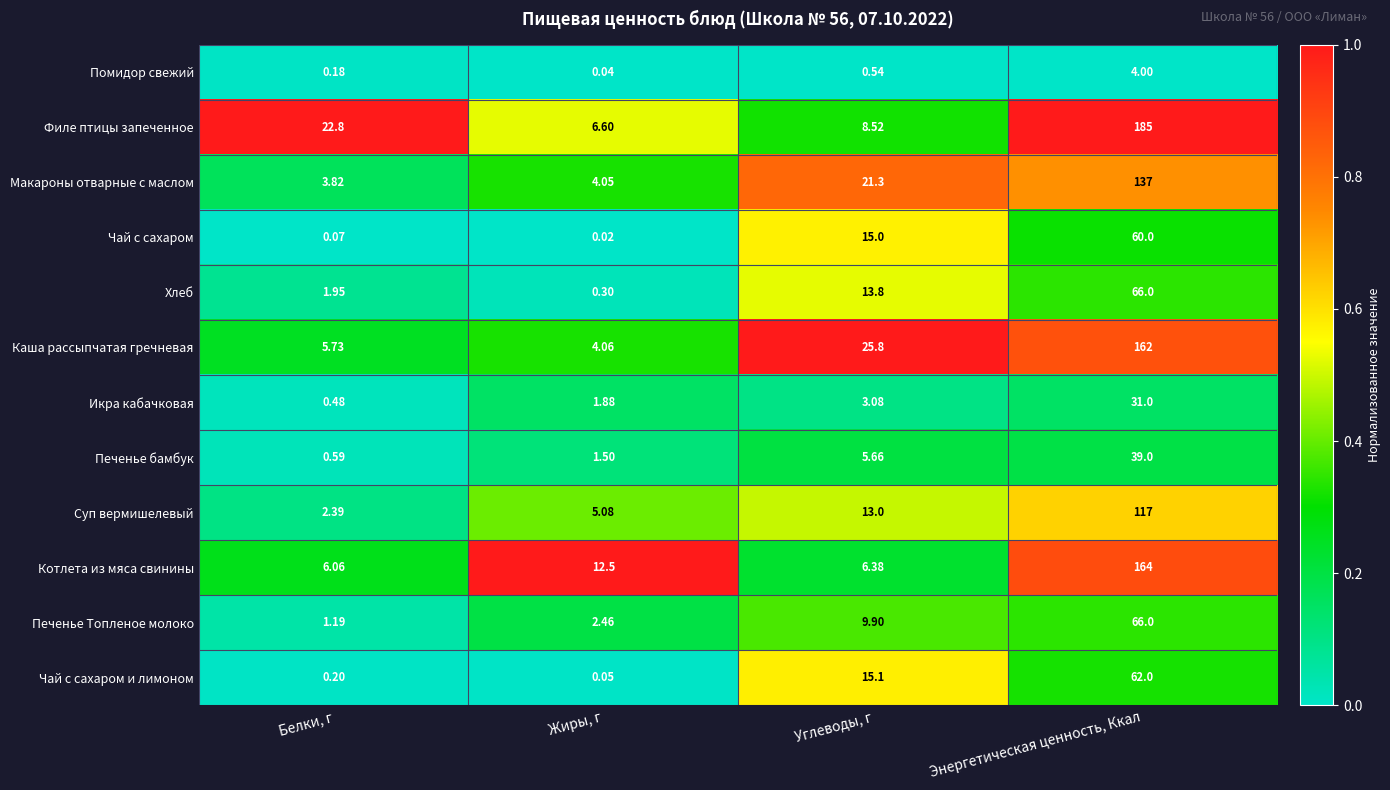

Is the value of Печенье Топленое молоко at Белки, г greater than the value of Суп вермишелевый at Углеводы, г?

No